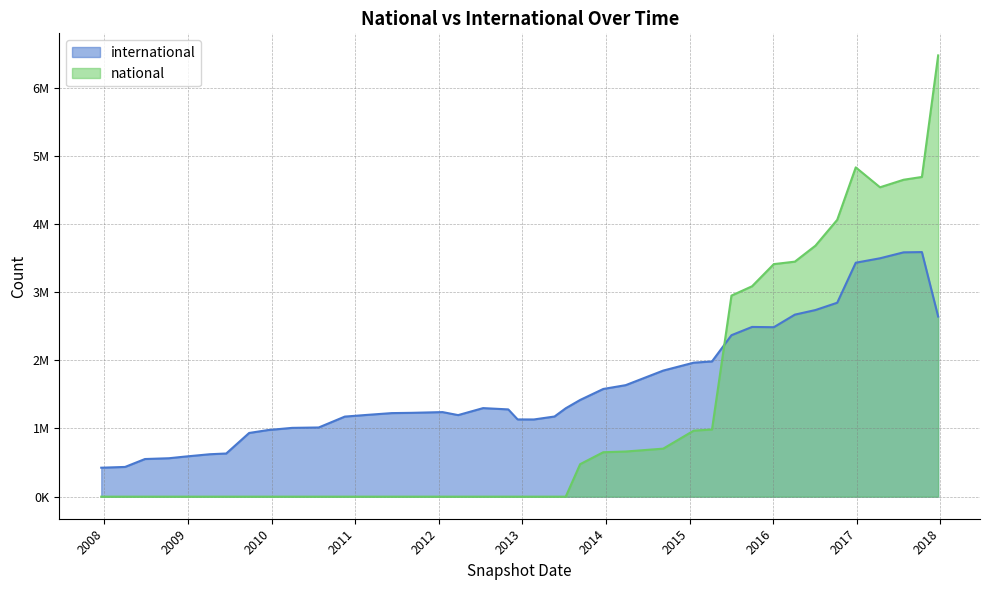

What is the maximum value shown in the chart?

6473118